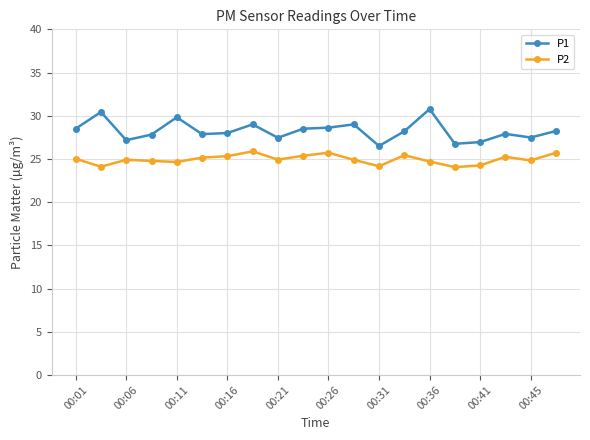

What is the value of the P2 point at the 14th from the left?

25.4